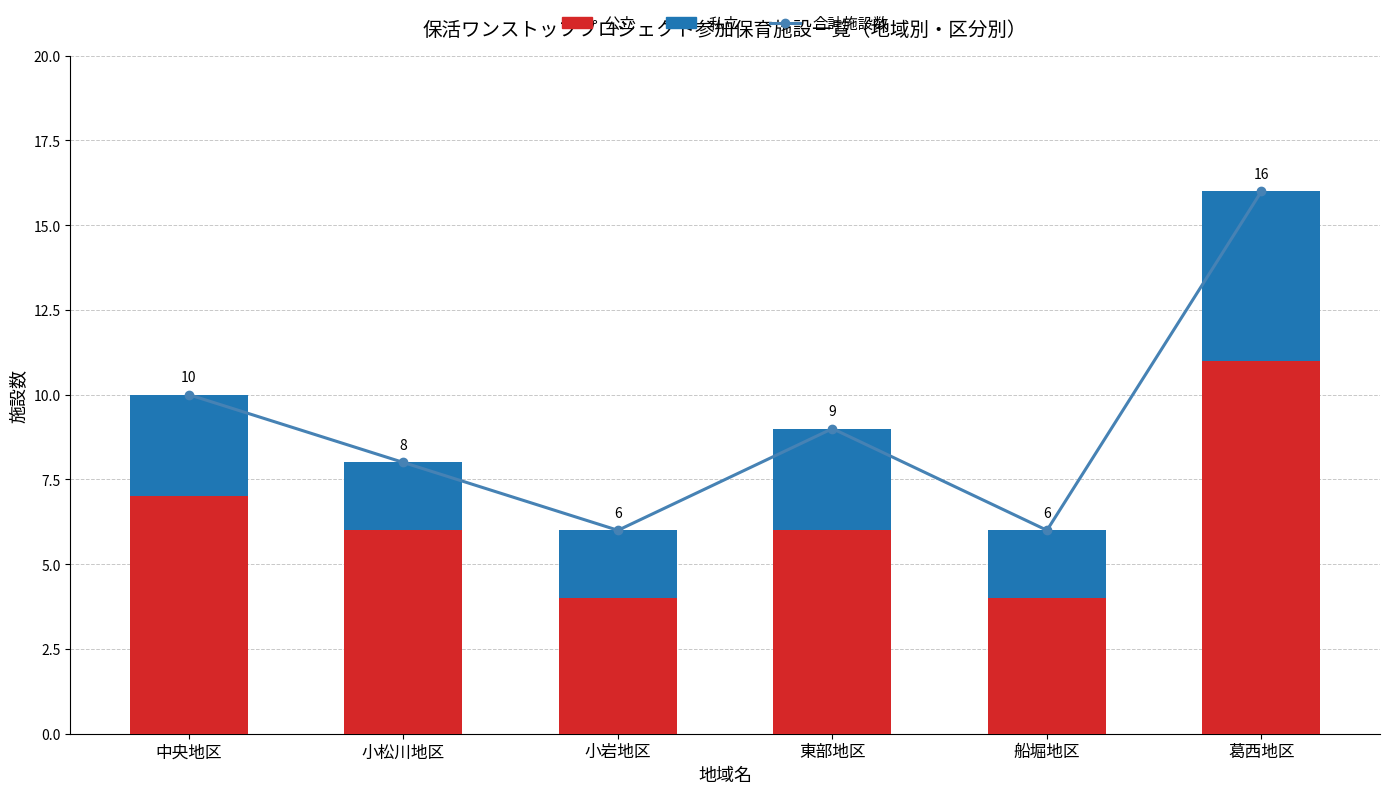

Which has a higher value, 葛西地区 or 船堀地区?

葛西地区